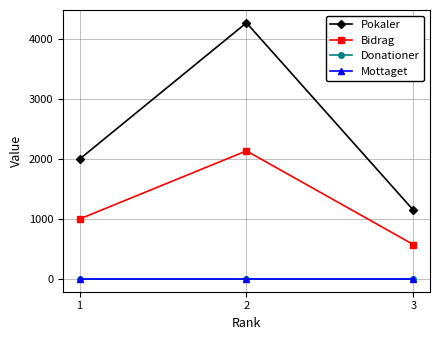

Is this an area chart (filled region under the line)?

No